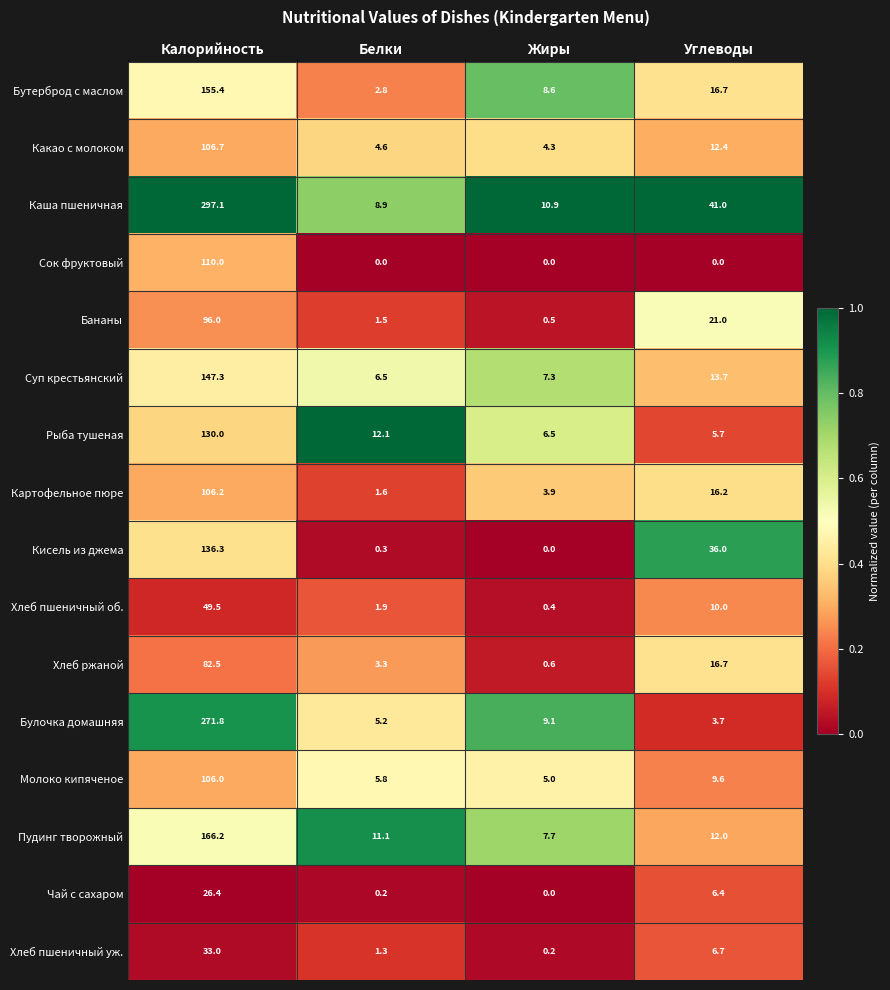

What is the greatest value displayed?

297.1